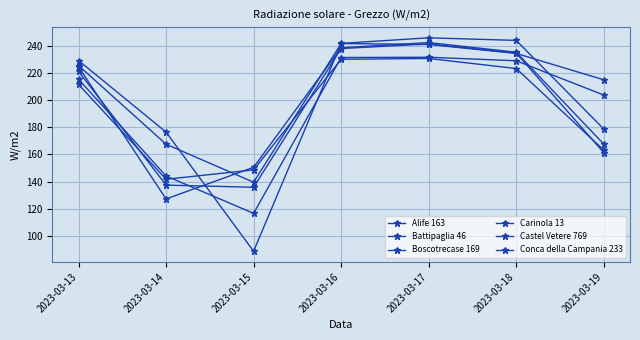

At which category is the sum across all series the highest?

2023-03-17